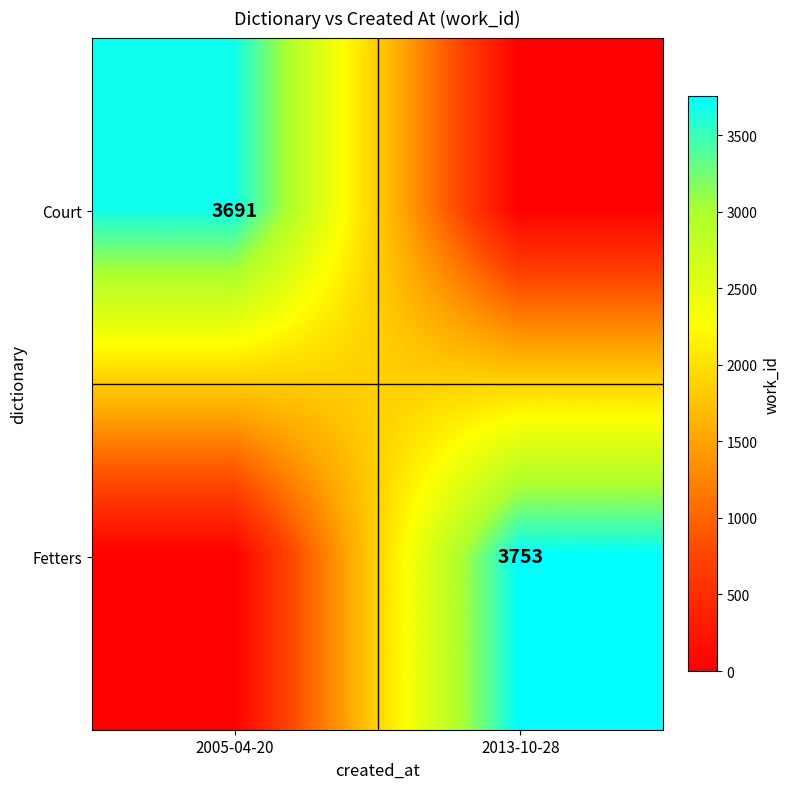

Is it true that Fetters equals 6194 at 2013-10-28?

False